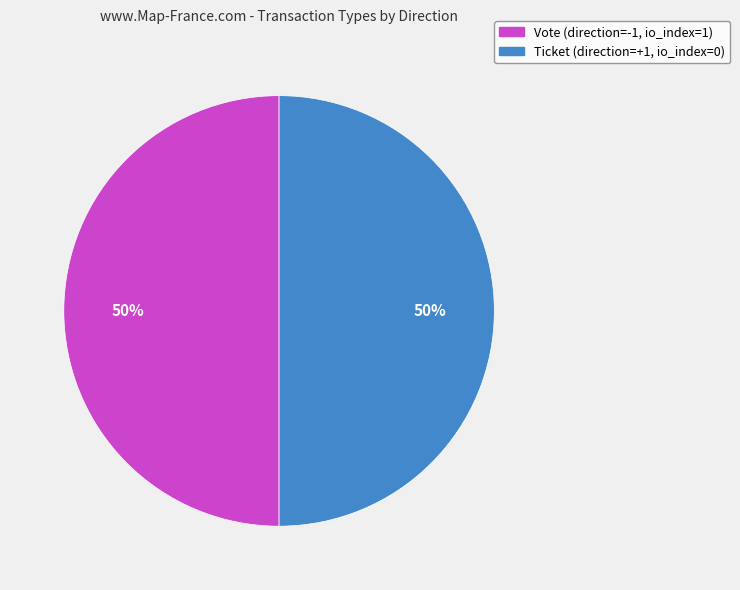

To the nearest percent, what is the average slice percentage?

50%